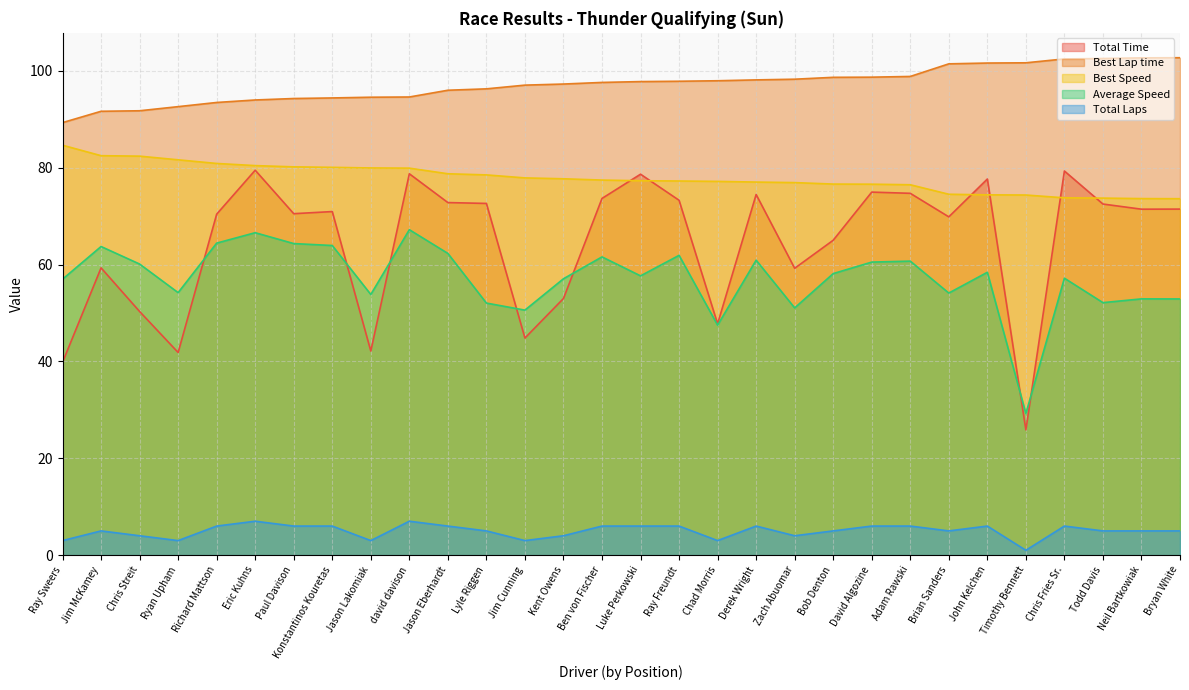

How many series are shown in this chart?

5